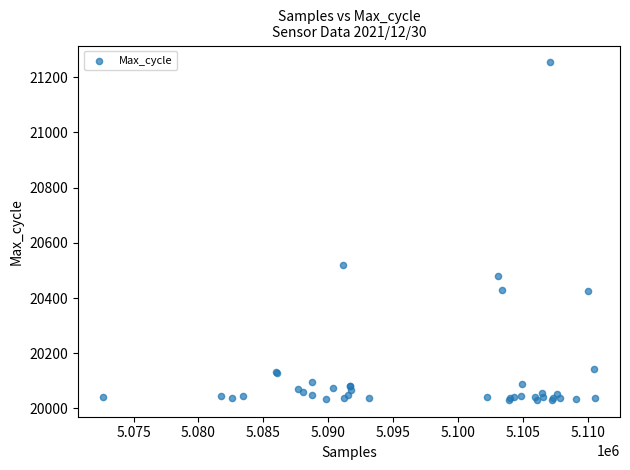

What Y value in the scatter plot is closest to 20642?

20519